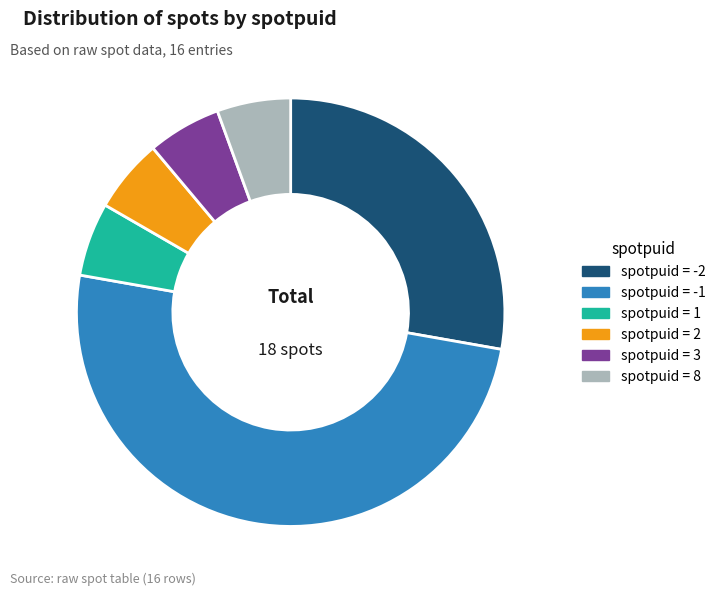

What is the ratio of the value at spotpuid = 1 to the value at spotpuid = 3?

1.0